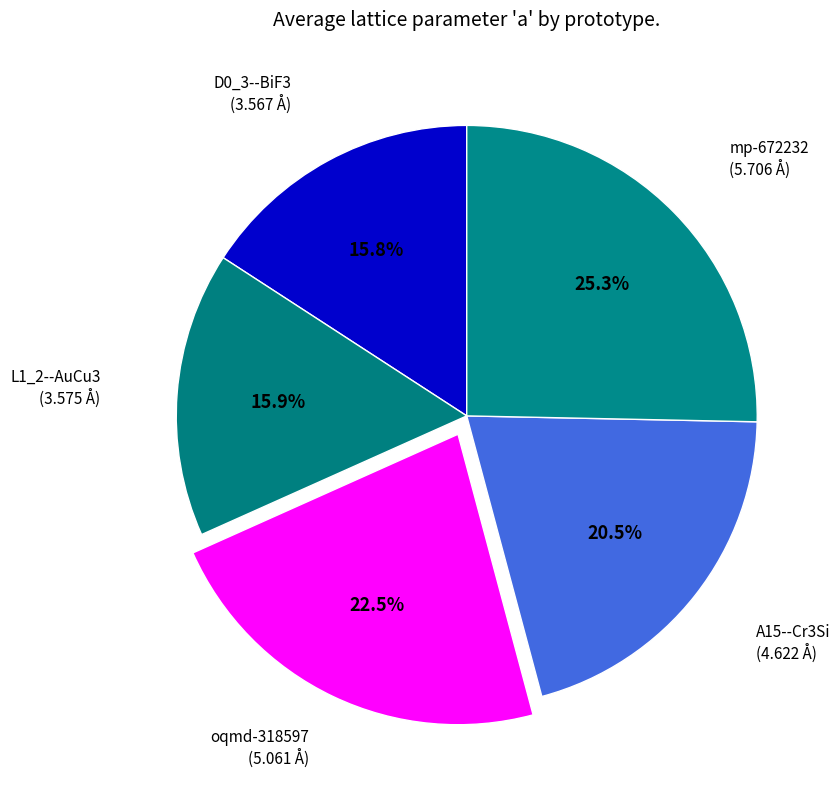

To the nearest percent, what is the difference between the mp-672232 and L1_2--AuCu3 slice percentages?

9%